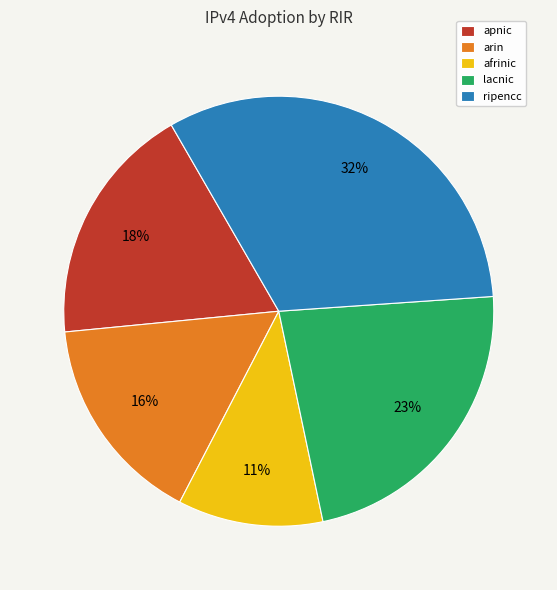

Which has a higher value, arin or ripencc?

ripencc